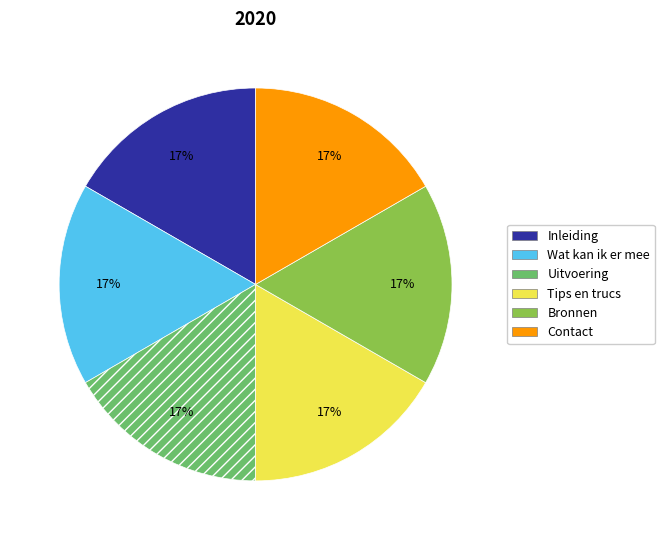

Approximately how many times larger is the value at Contact compared to Uitvoering?

1.0